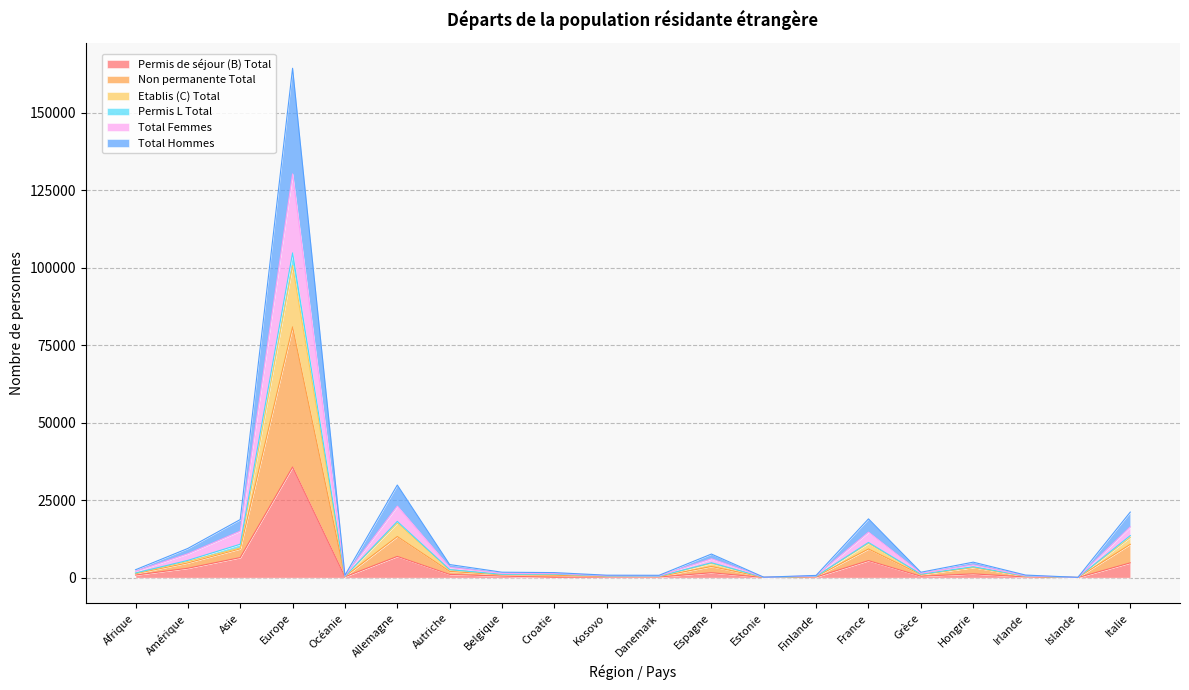

Reading left to right, transcribe all the data shown in this chart.

Permis de séjour (B) Total: 838	3047	6488	35720	285	6860	1048	510	126	203	215	1595	51	215	5505	461	1227	226	39	4781
Non permanente Total: 1425	5271	9590	100758	405	17616	2517	1053	1093	539	448	4624	96	423	11077	1104	3346	483	55	13010
Etablis (C) Total: 1502	5582	10790	104837	423	18160	2601	1087	1152	541	457	4819	99	439	11369	1135	3526	521	57	13570
Permis L Total: 1287	4772	9310	80948	372	13279	2017	920	793	406	350	3609	95	362	9265	980	3275	428	50	10756
Total Femmes: 2038	7715	15022	130348	577	23091	3301	1394	1372	651	599	6086	128	593	14678	1421	4123	631	80	16378
Total Hommes: 2555	9439	18758	164446	759	29901	4233	1764	1637	802	767	7624	154	731	18978	1751	5004	840	103	21165